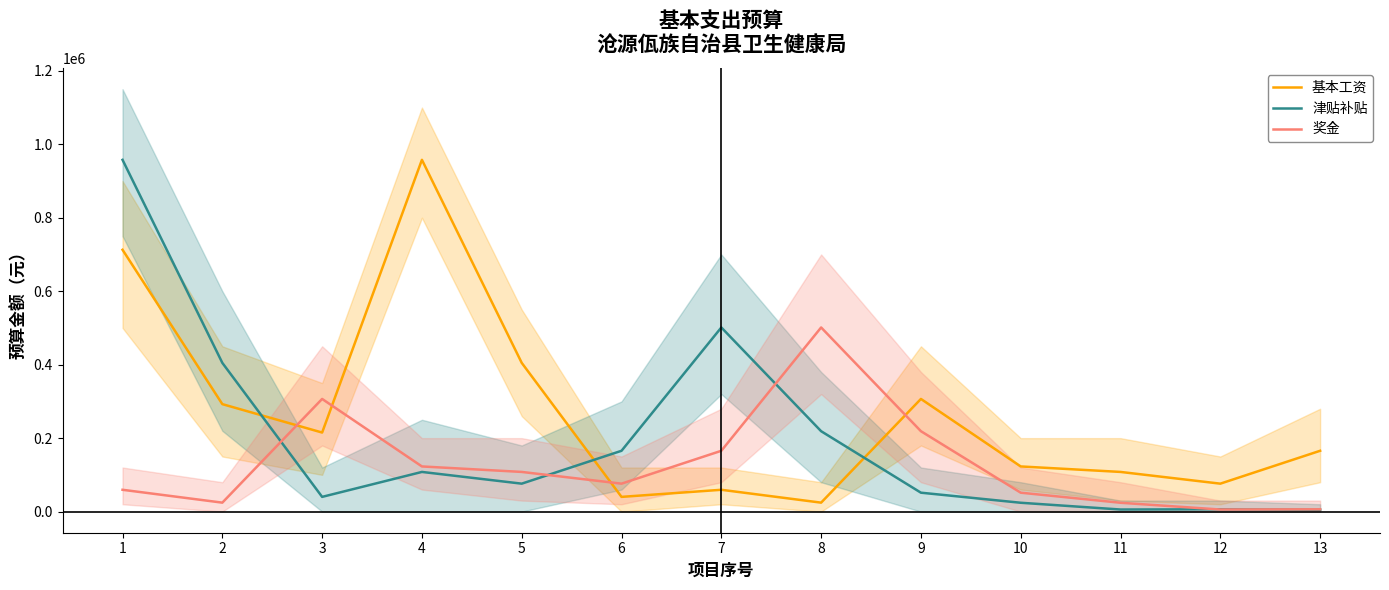

Reading right to left, what are all the values shown in this chart?

基本工资: 13=165564	12=76080	11=108000	10=122940	9=306720	8=24381	7=59402	6=40080	5=404904	4=957672	3=215220	2=292572	1=712824
津贴补贴: 13=5147	12=6266	11=5663	10=24076	9=51487	8=218877	7=501330	6=165564	5=76080	4=108000	3=40080	2=404904	1=957672
奖金: 13=6266	12=5663	11=24076	10=51487	9=218877	8=501330	7=165564	6=76080	5=108000	4=122940	3=306720	2=24381	1=59402